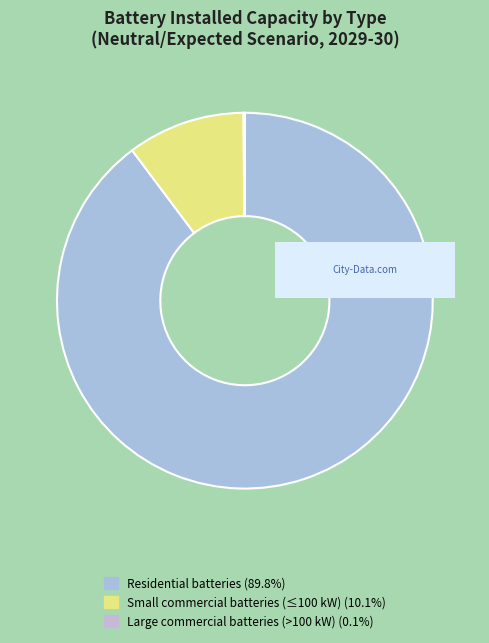

Is it true that Small commercial batteries is 10% of the pie?

True